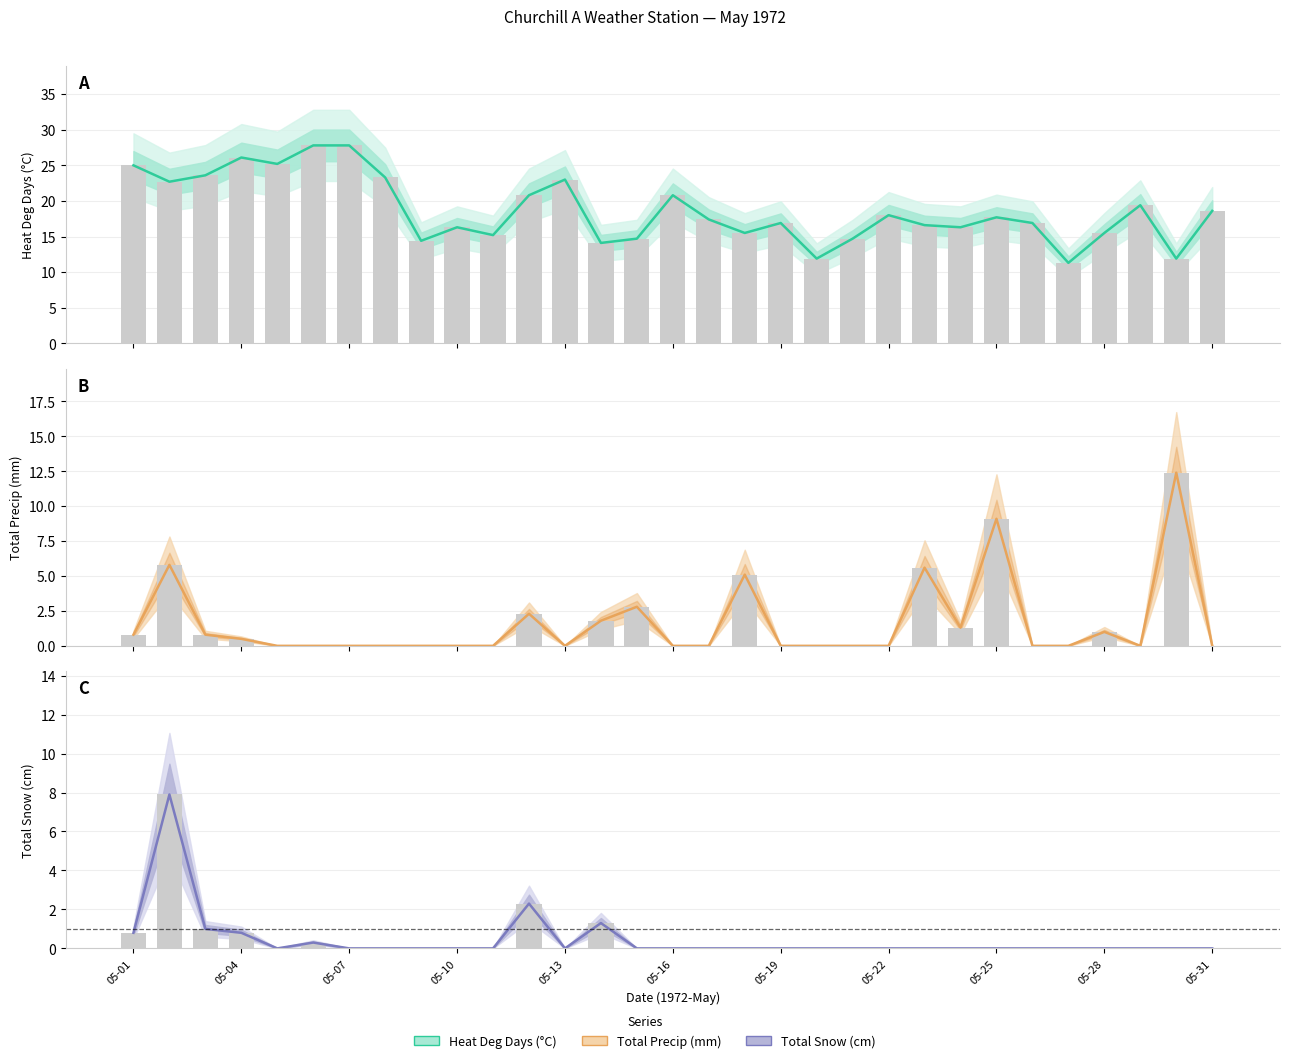

Which series has the largest range (max minus min)?

Heat Deg Days (°C)